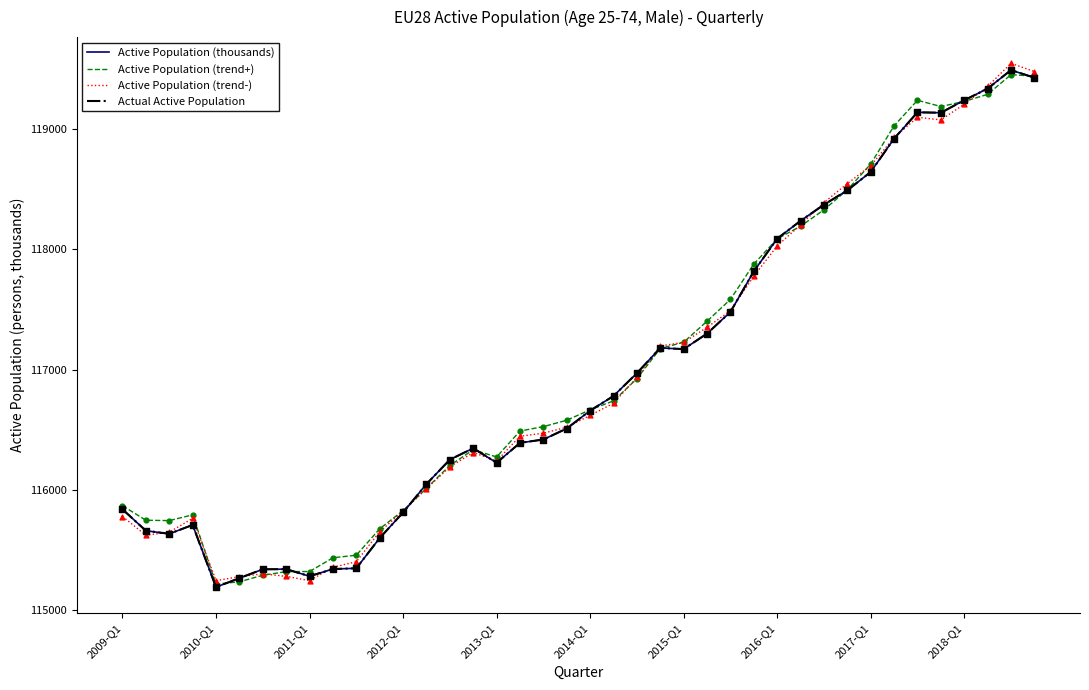

Is this an area chart (filled region under the line)?

No